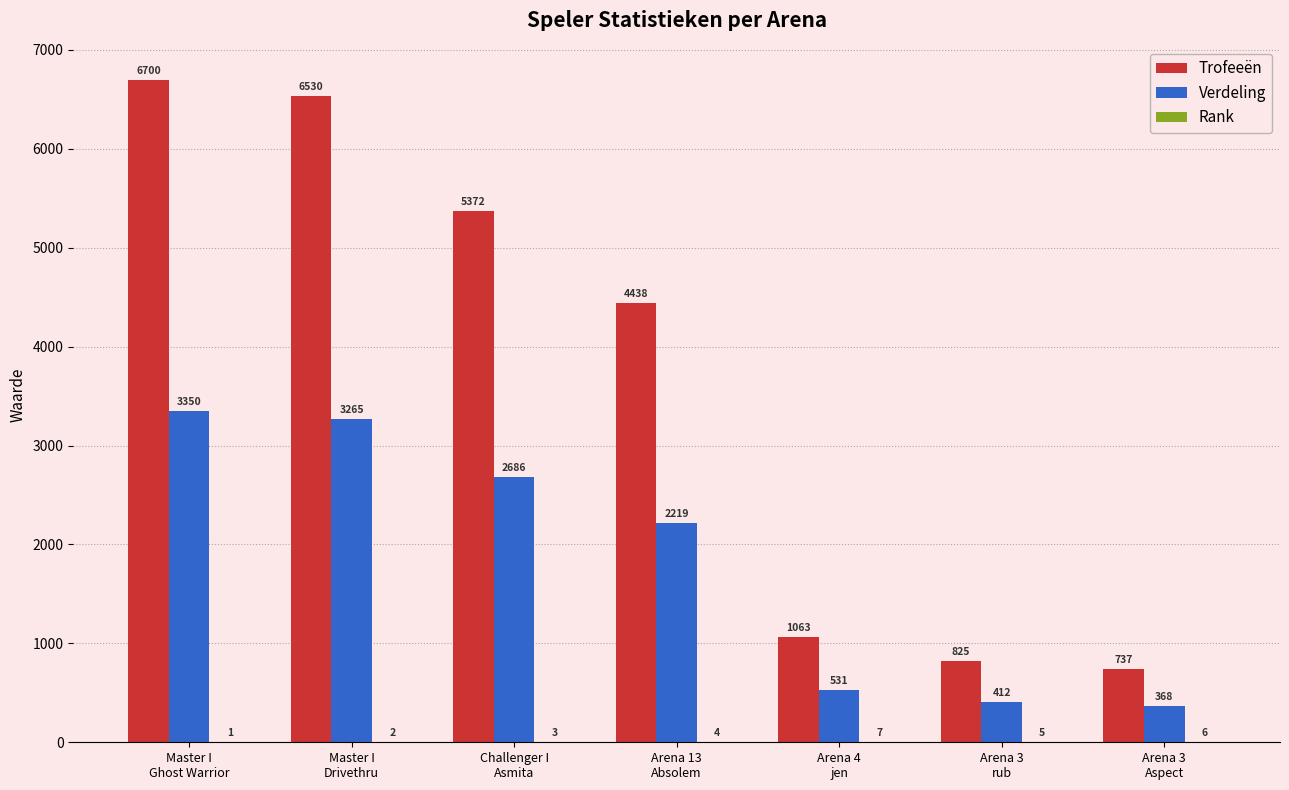

What is the highest value of the Verdeling series?

3350